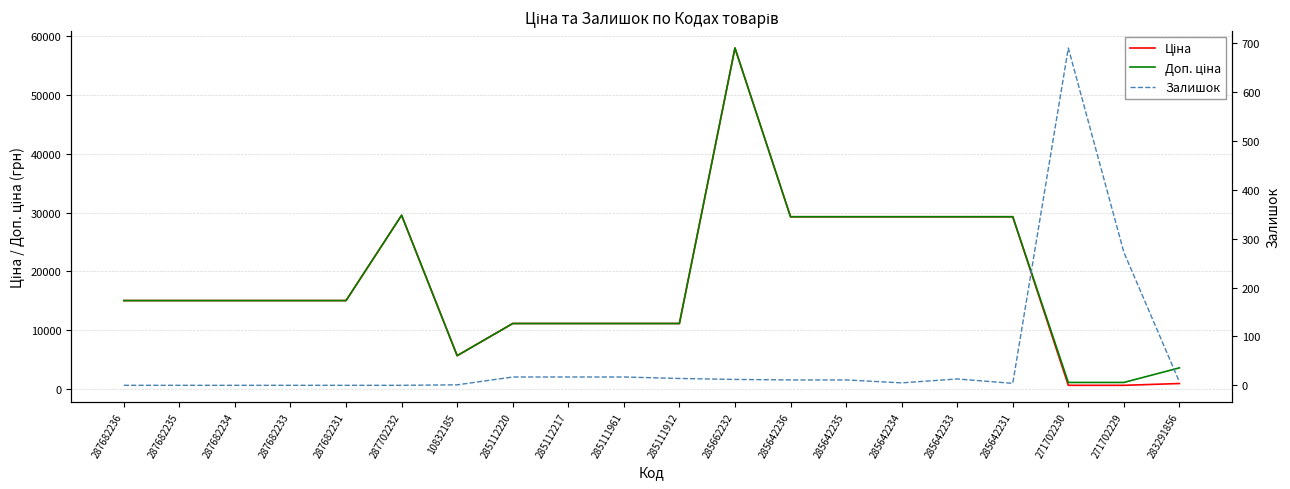

Where do Залишок and Ціна first cross each other?

285642231 and 271702230